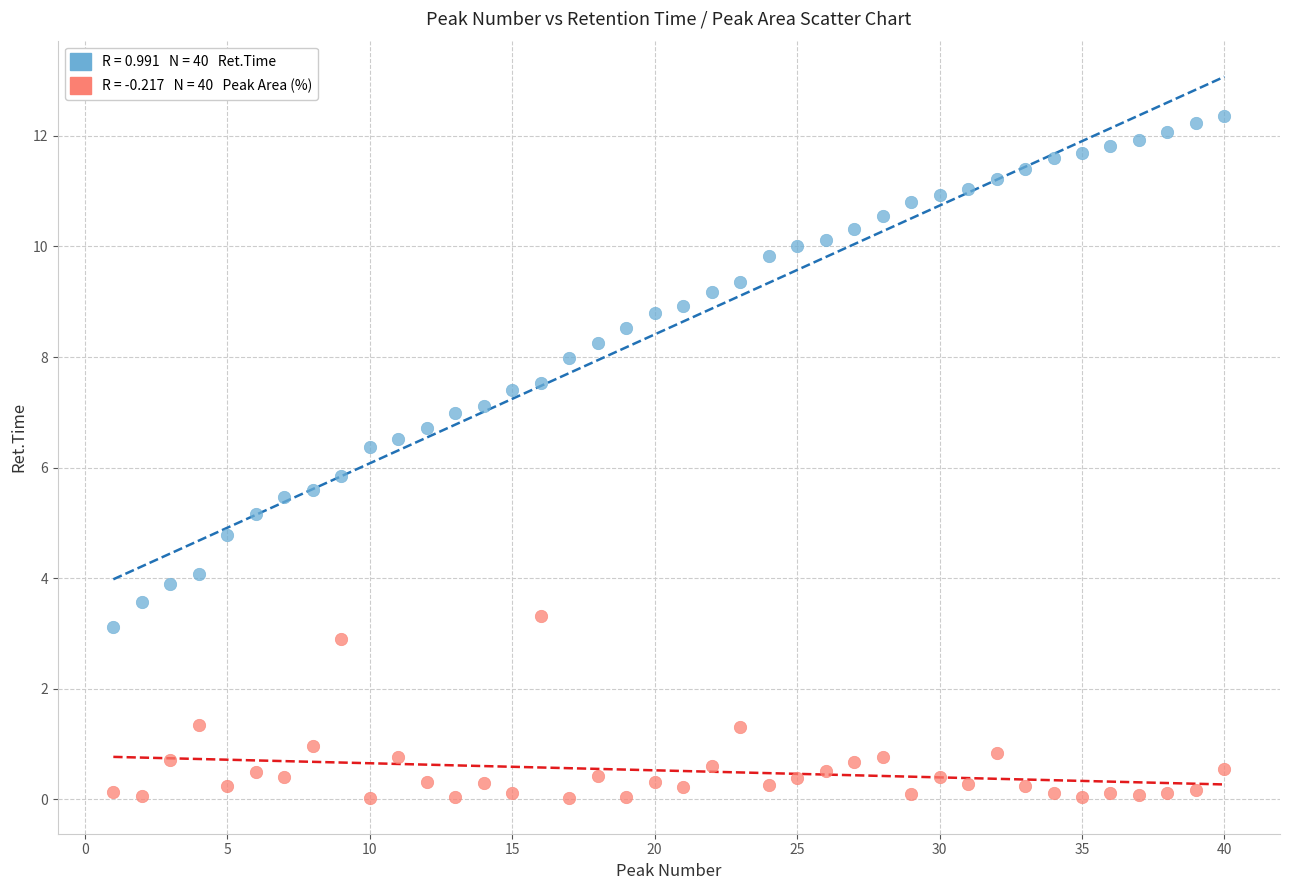

Across all data points, what is the range of X values (max minus min)?

39.0